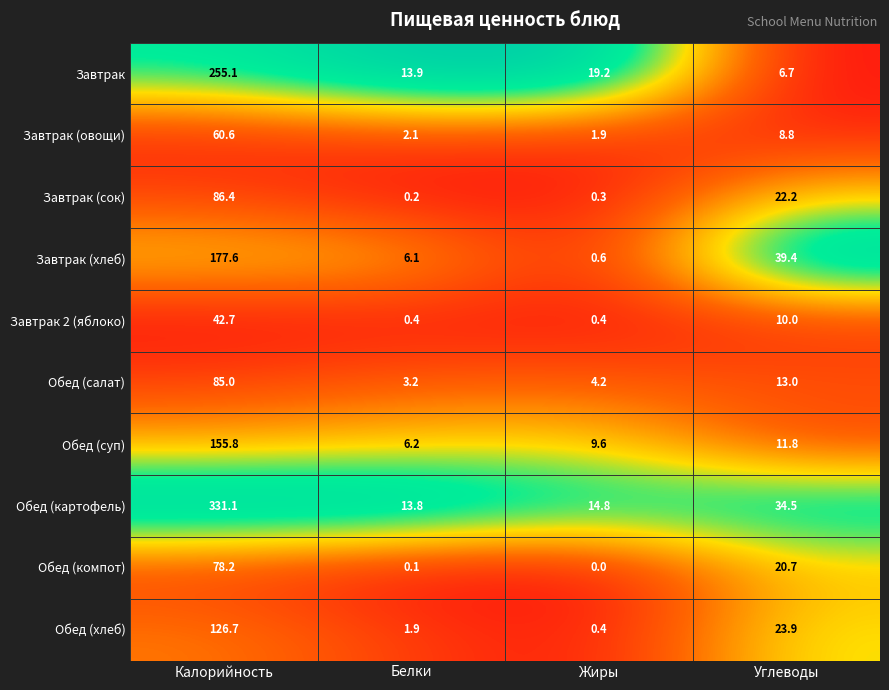

True or false: Завтрак (хлеб) has a value of 2.0 at Белки.

False